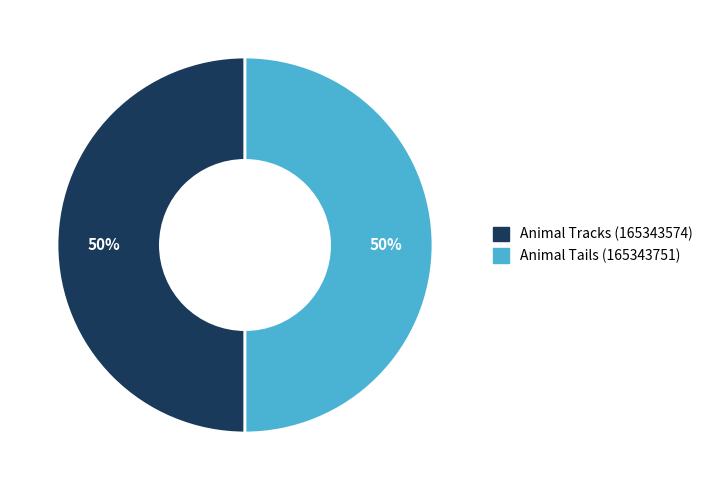

What is the ratio of the value at Animal Tails to the value at Animal Tracks?

1.0